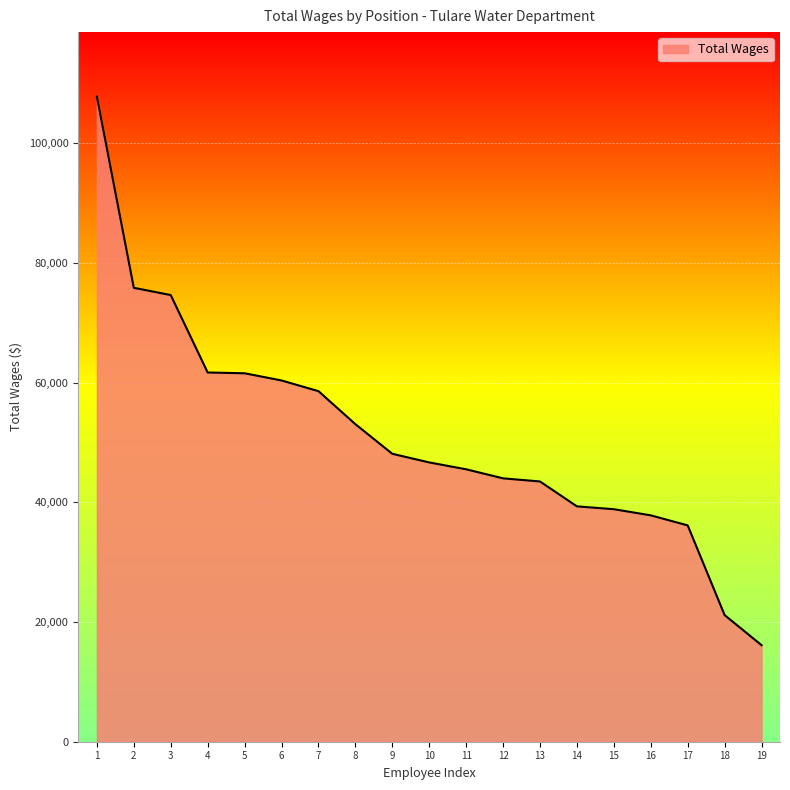

Between 16 and 6, which is larger?

6